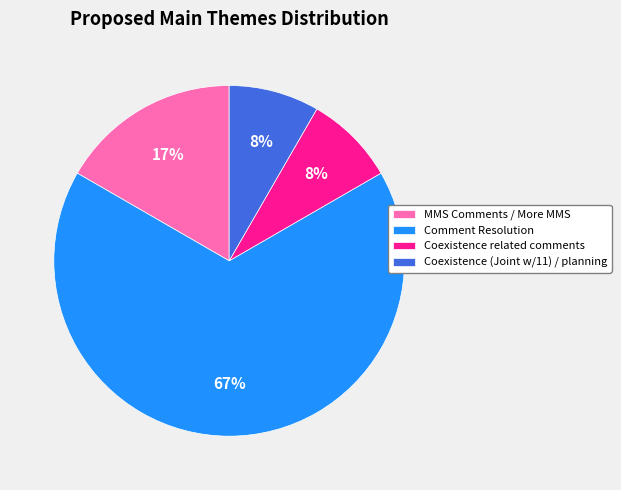

Does Coexistence (Joint w/11) / planning account for over 50% of the chart?

No